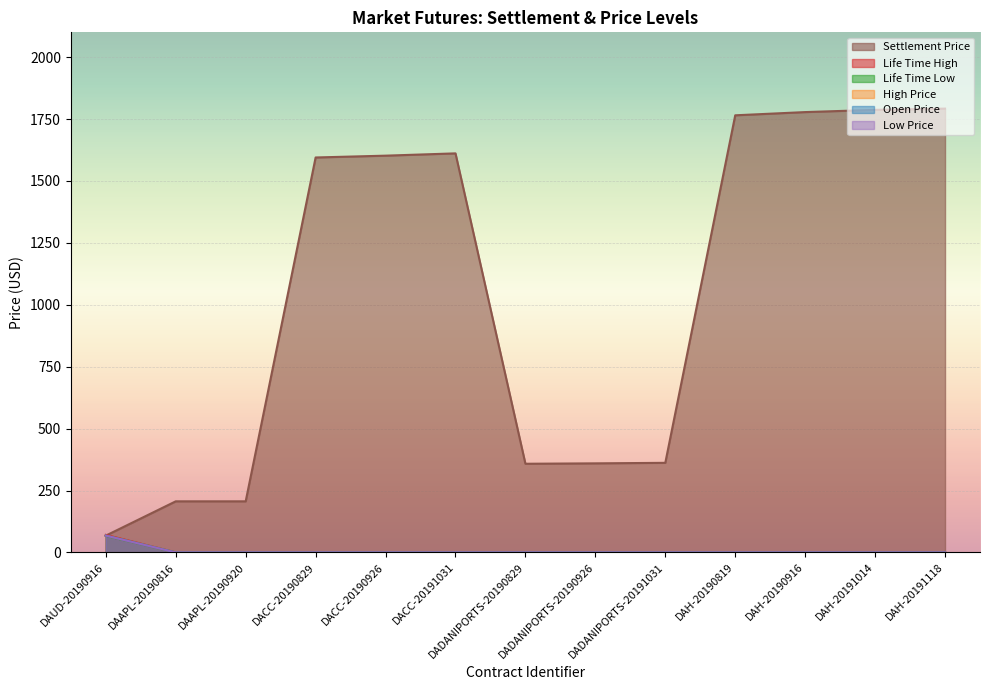

Which series has the largest total across all categories?

Settlement Price